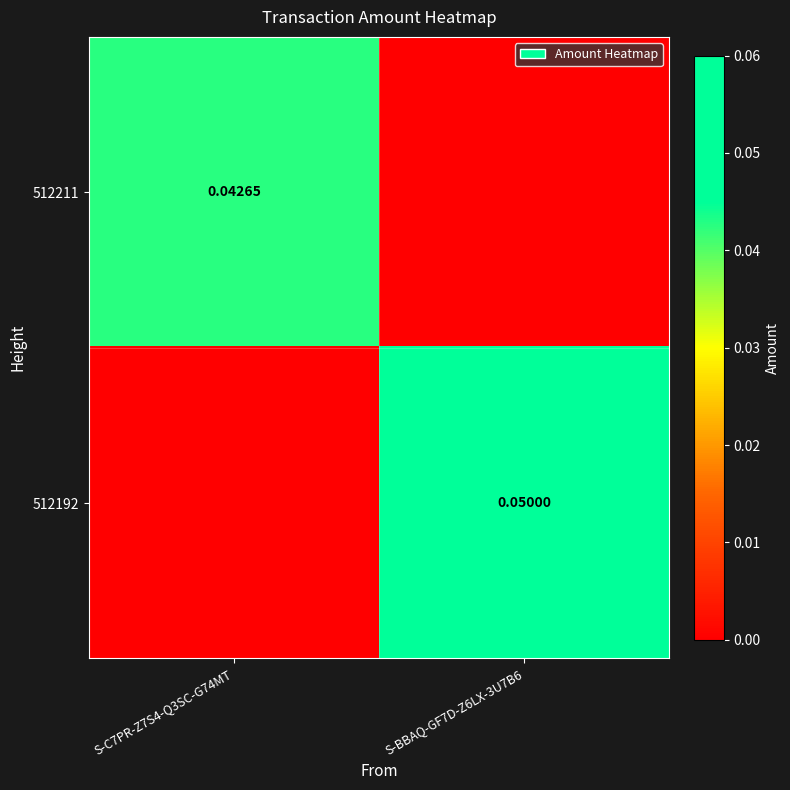

Is the value of 512192 at S-BBAQ-GF7D-Z6LX-3U7B6 greater than the value of 512211 at S-C7PR-Z7S4-Q3SC-G74MT?

Yes